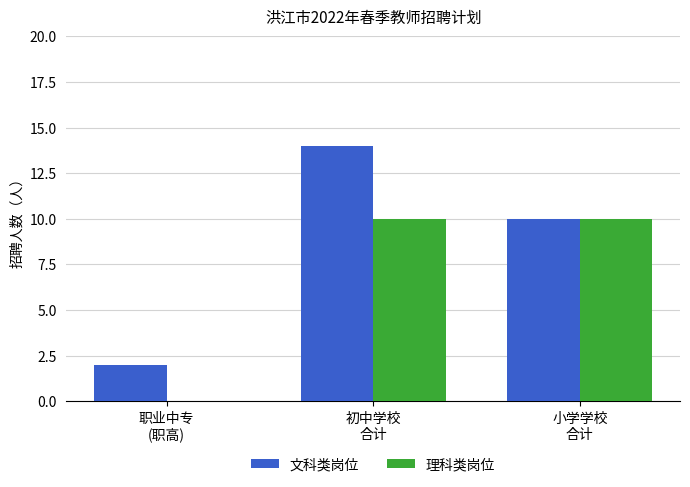

What are all the series names shown in the legend?

文科类岗位, 理科类岗位